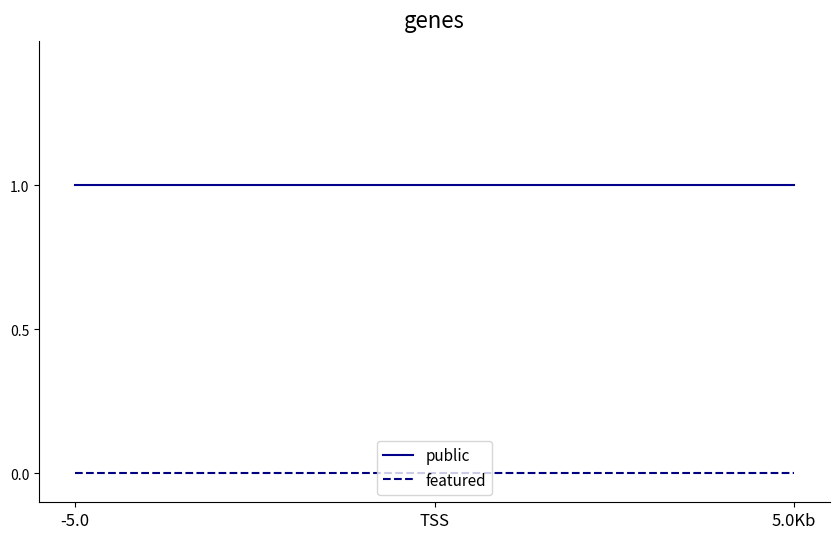

What position from the left is -5.0?

1